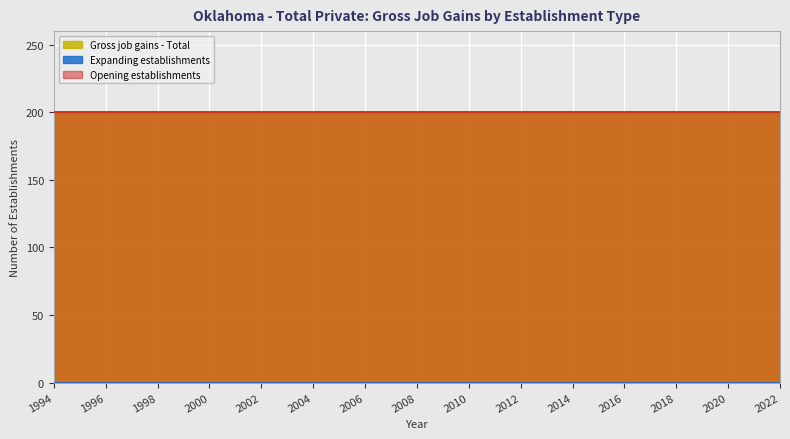

Rank the series by their maximum value, from highest to lowest.

Gross job gains - Total, Opening establishments, Expanding establishments